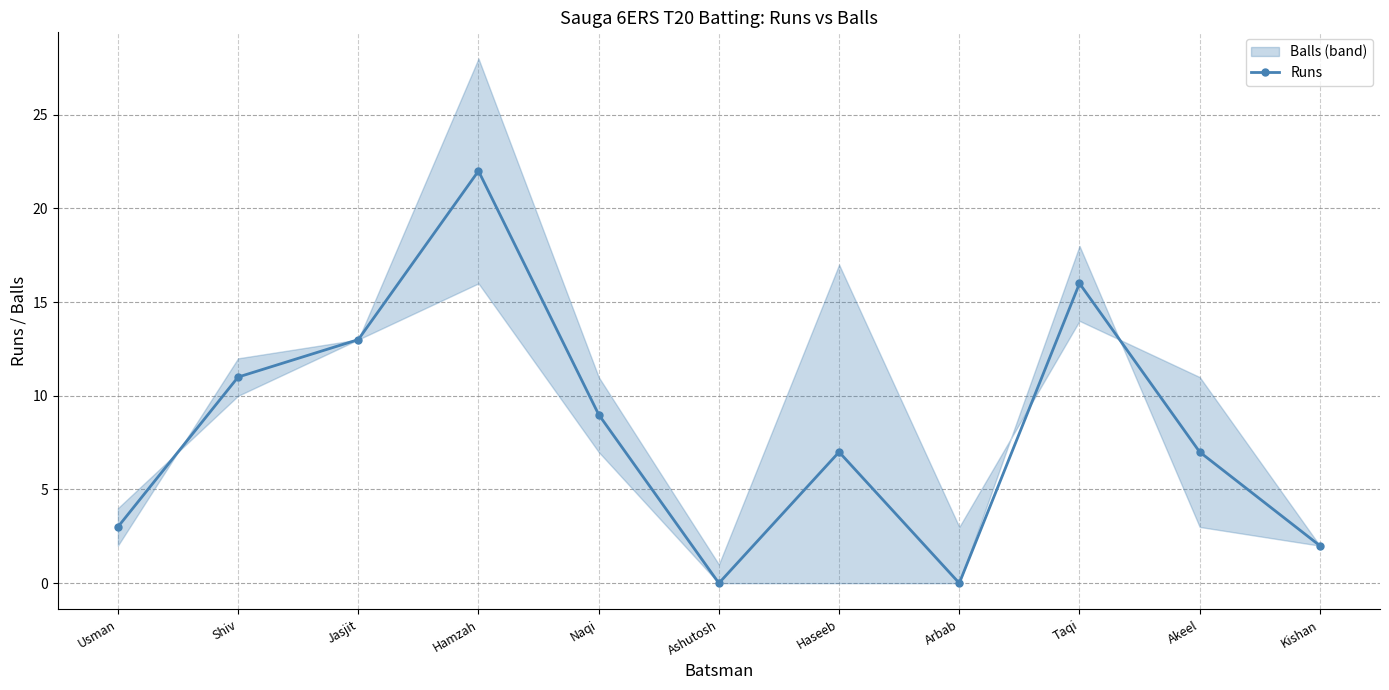

What position from the left is Kishan?

11